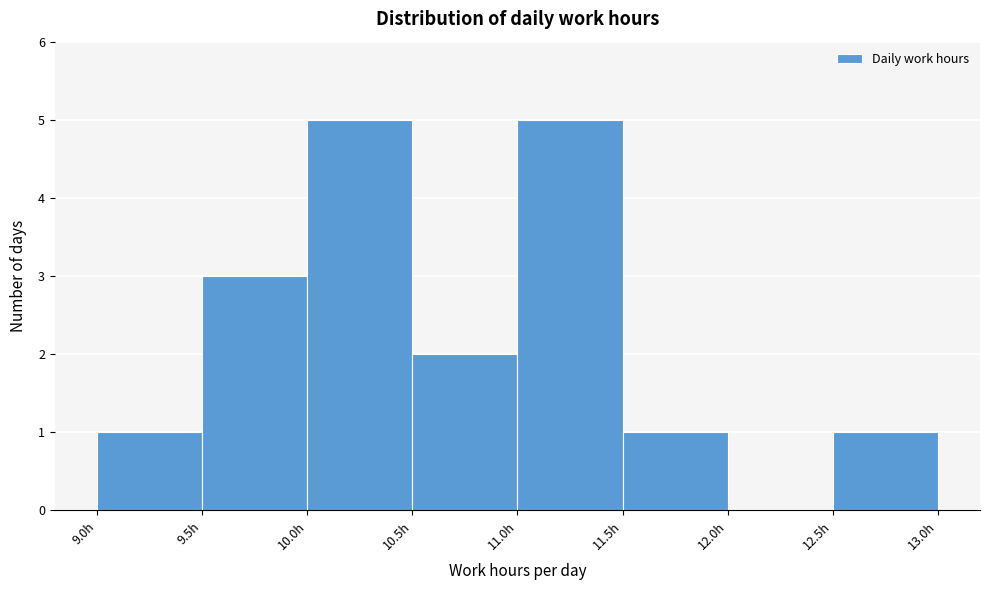

What is the height of the bar covering 9.0 to 9.5 on the x-axis? The values are not printed on the chart, so give them approximately, as read against the axis.

1